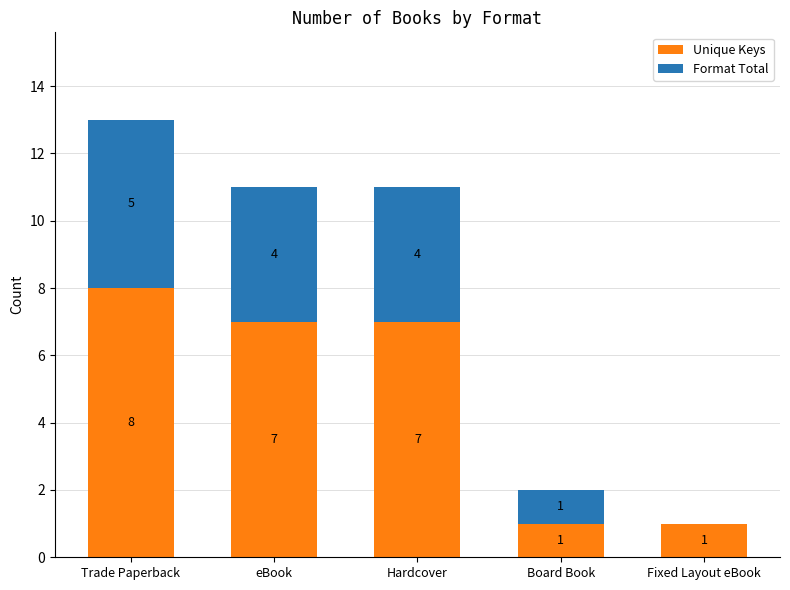

Which category has the highest value in the Unique Keys series?

Trade Paperback